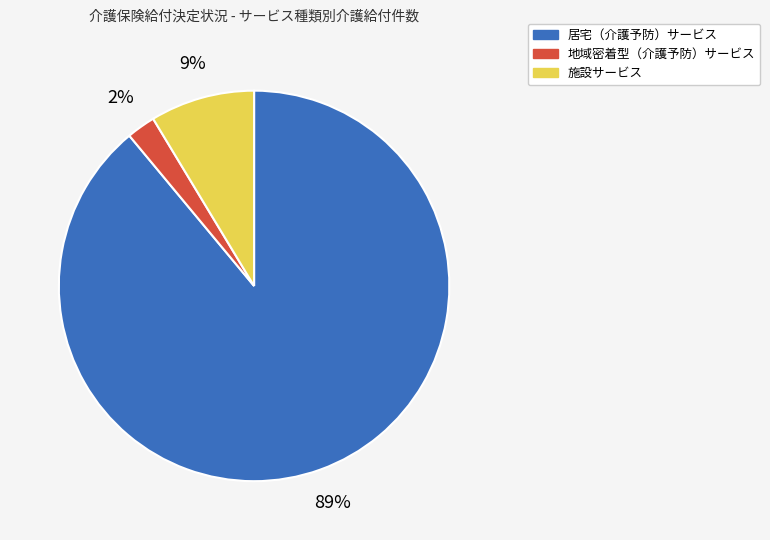

What percentage is the 施設サービス slice, to the nearest percent?

9%